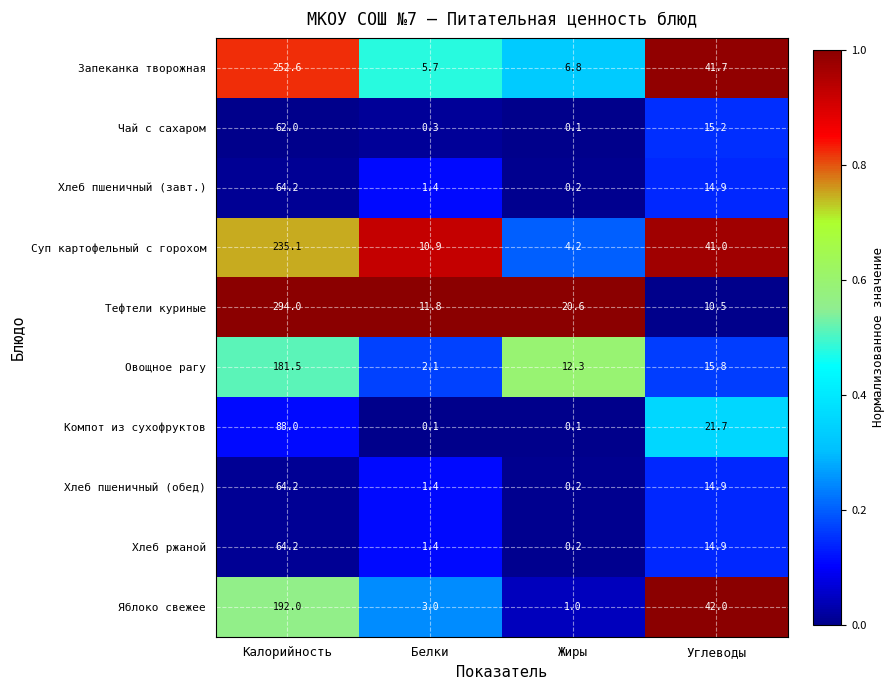

What is the difference between the highest and lowest values at Углеводы?

31.5